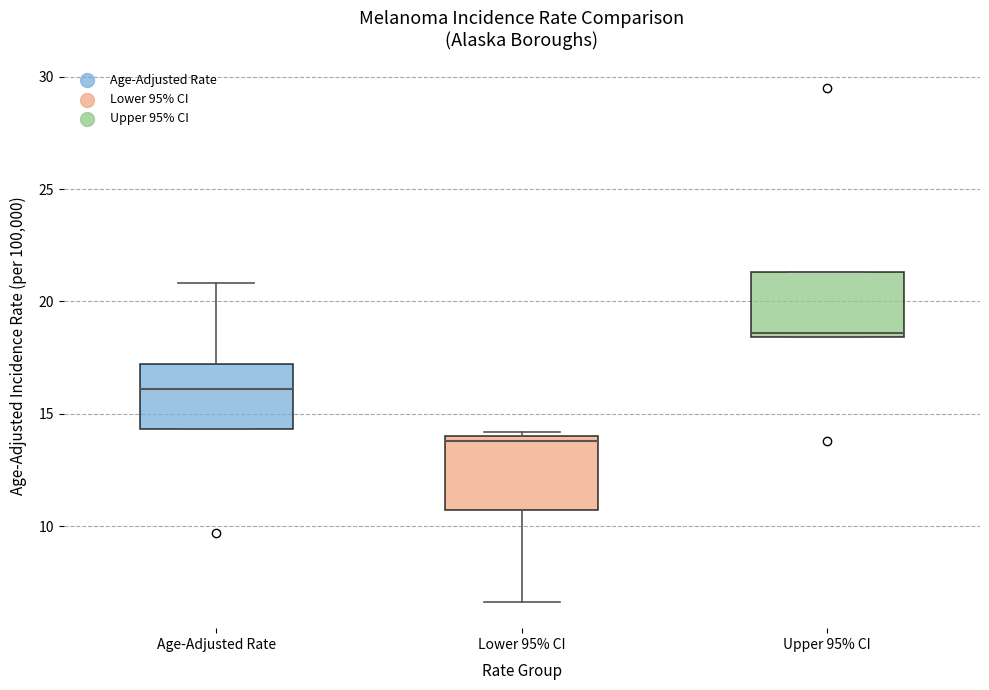

Where is the lower edge of the box for Lower 95% CI on the y-axis? The values are not printed on the chart, so give them approximately, as read against the axis.

10.5